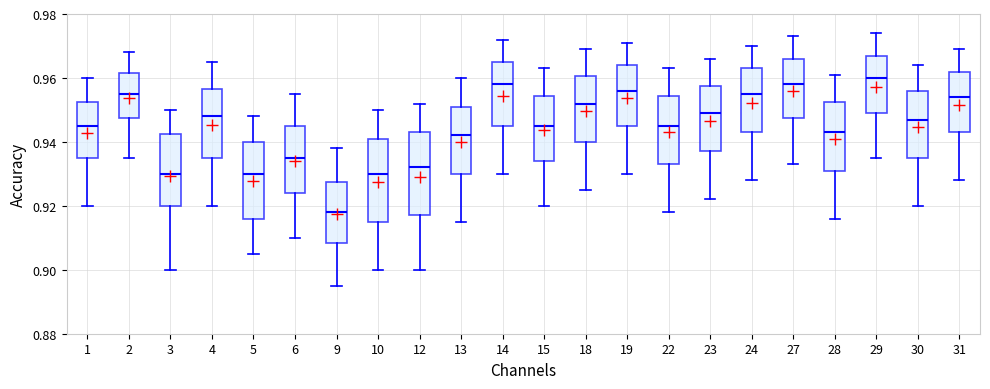

Where is the upper edge of the box at x = 29 on the y-axis? The values are not printed on the chart, so give them approximately, as read against the axis.

0.968